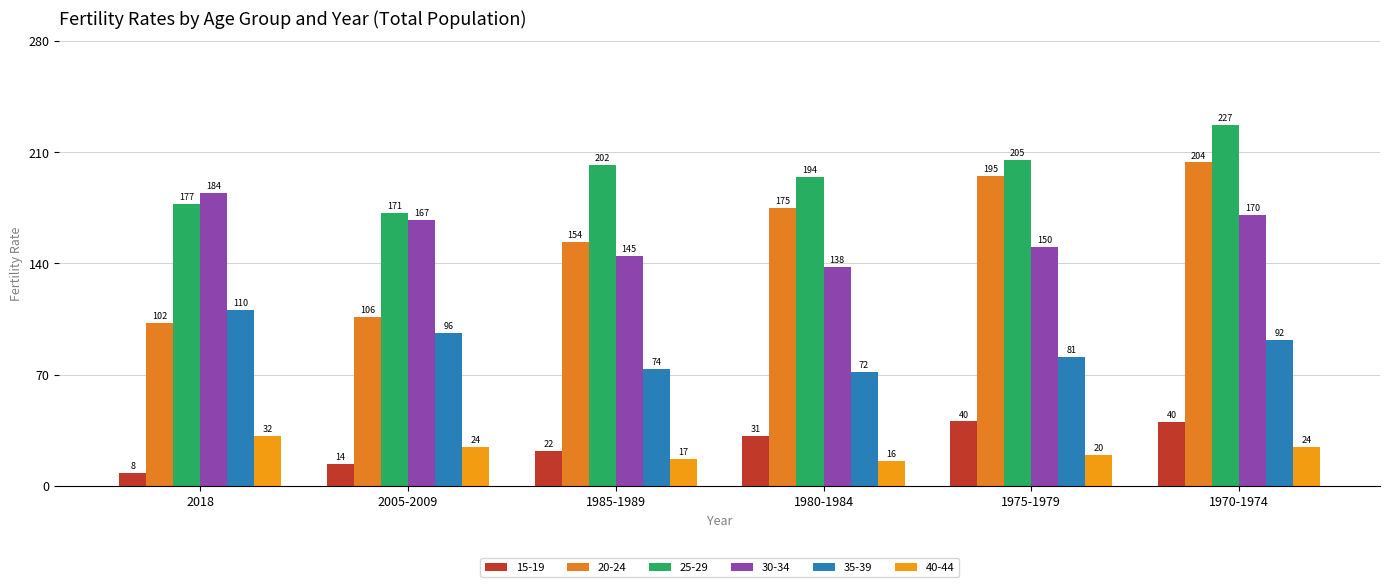

Which label corresponds to the largest value in the chart?

1970-1974